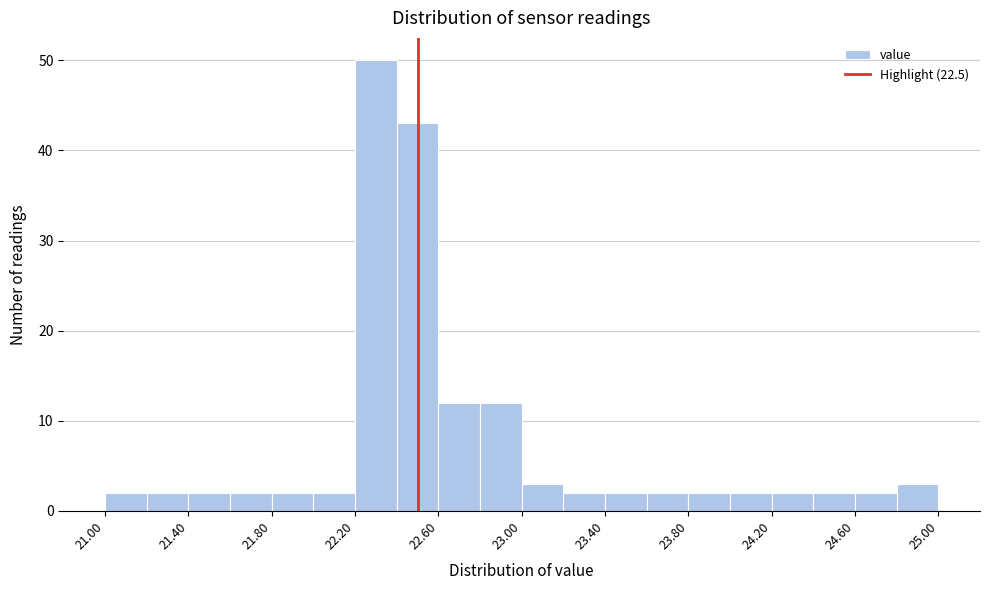

Reading left to right, transcribe this chart: for each bar, give the range it covers on the x-axis and its height. The values are not printed on the chart, so give them approximately, as read against the axis.

21.0 to 21.2: 2
21.2 to 21.4: 2
21.4 to 21.6: 2
21.6 to 21.8: 2
21.8 to 22.0: 2
22.0 to 22.2: 2
22.2 to 22.4: 50
22.4 to 22.6: 43
22.6 to 22.8: 12
22.8 to 23.0: 12
23.0 to 23.2: 3
23.2 to 23.4: 2
23.4 to 23.6: 2
23.6 to 23.8: 2
23.8 to 24.0: 2
24.0 to 24.2: 2
24.2 to 24.4: 2
24.4 to 24.6: 2
24.6 to 24.8: 2
24.8 to 25.0: 3